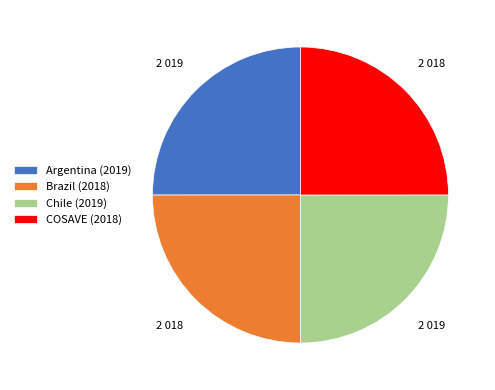

True or false: Argentina accounts for 40% of the total.

False